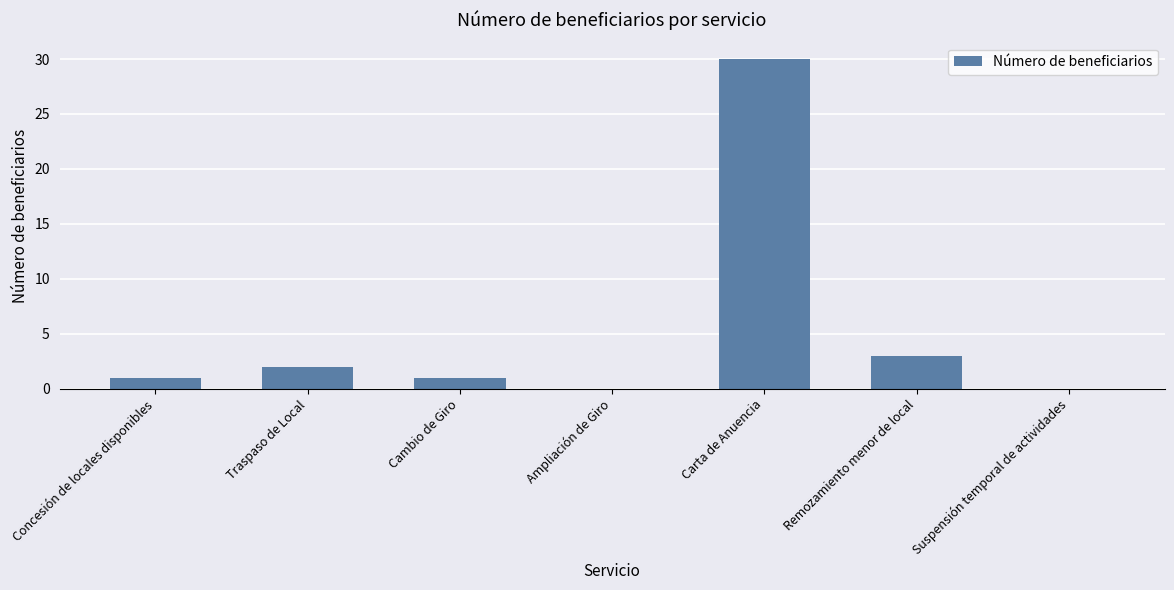

Approximately how many times larger is the value at Cambio de Giro compared to Remozamiento menor de local?

0.3